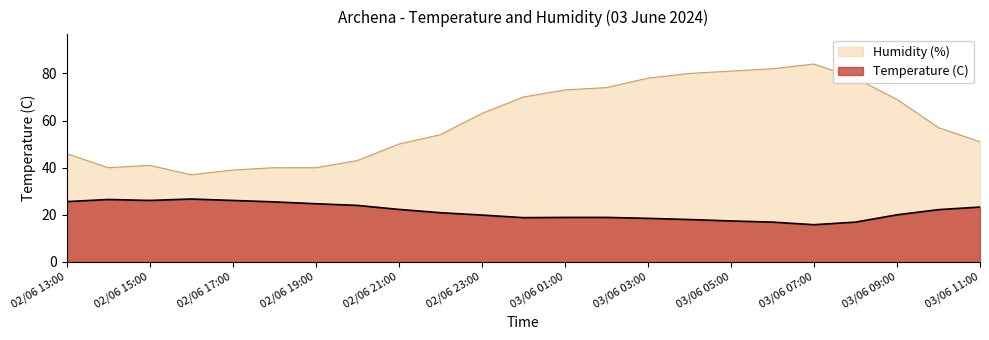

True or false: Humidity (%) and Temperature (C) intersect in this chart.

False